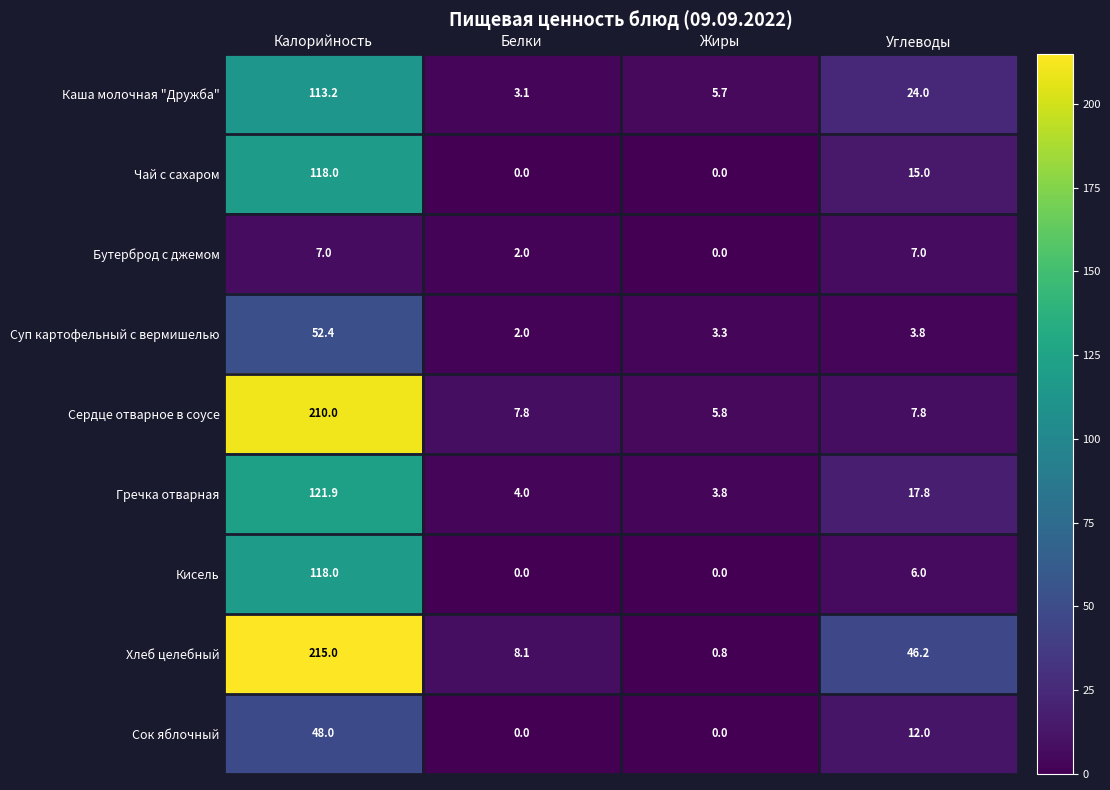

What is the sum of the Чай с сахаром values at Белки and Калорийность?

118.0